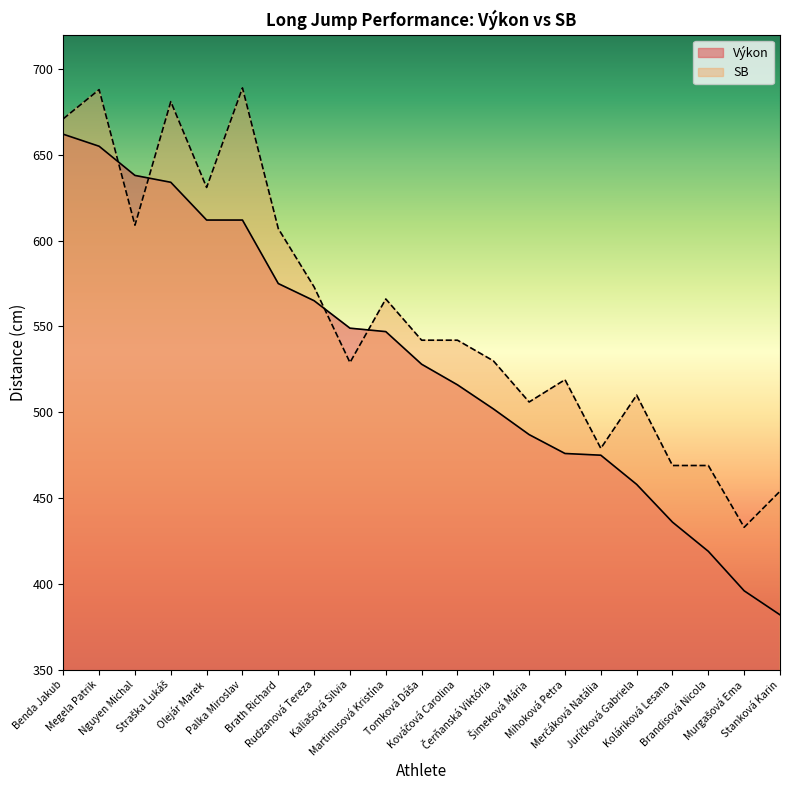

After their last crossing, which series has the higher values: Výkon or SB?

SB